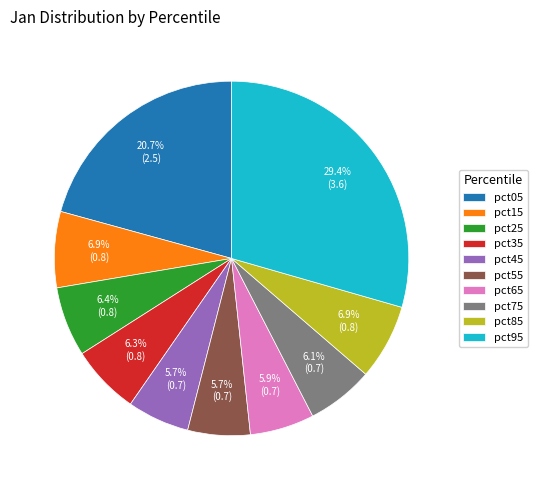

To the nearest percent, what portion does pct75 represent?

6%